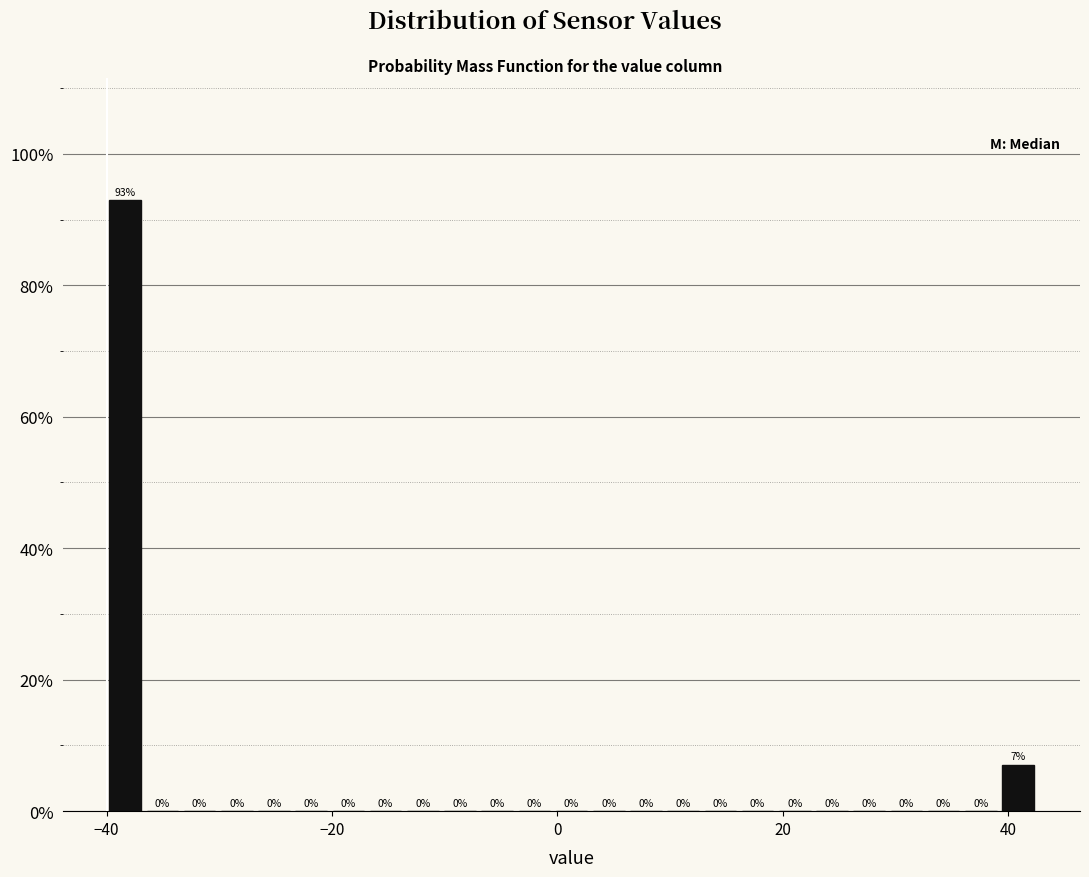

Around what value on the x-axis is the tallest bar? Give the approximate position of its centre, as read against the axis.

-38